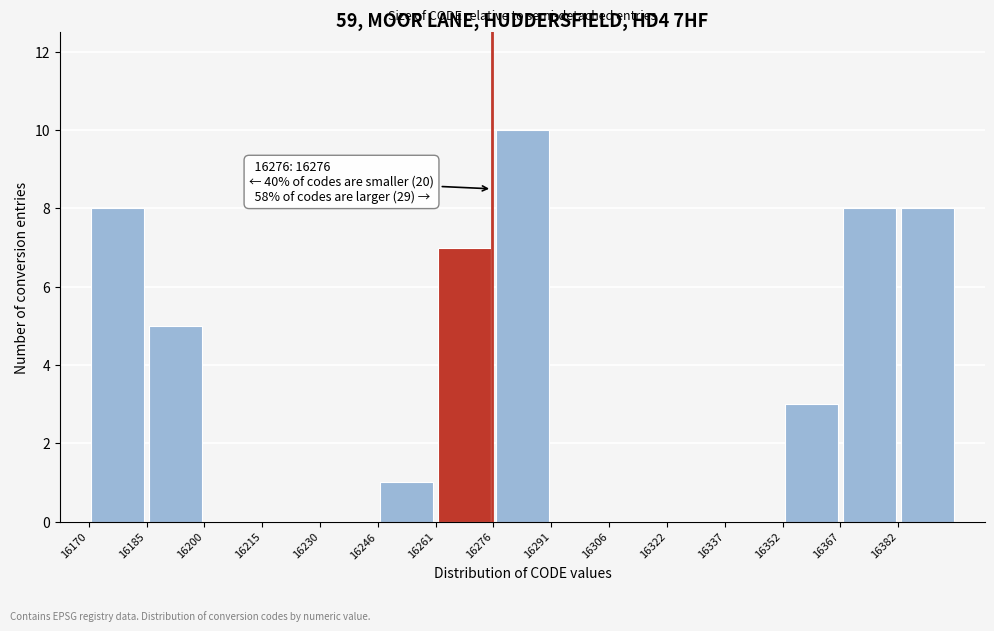

Over which range of the x-axis is the bar tallest?

16276.4 to 16291.6